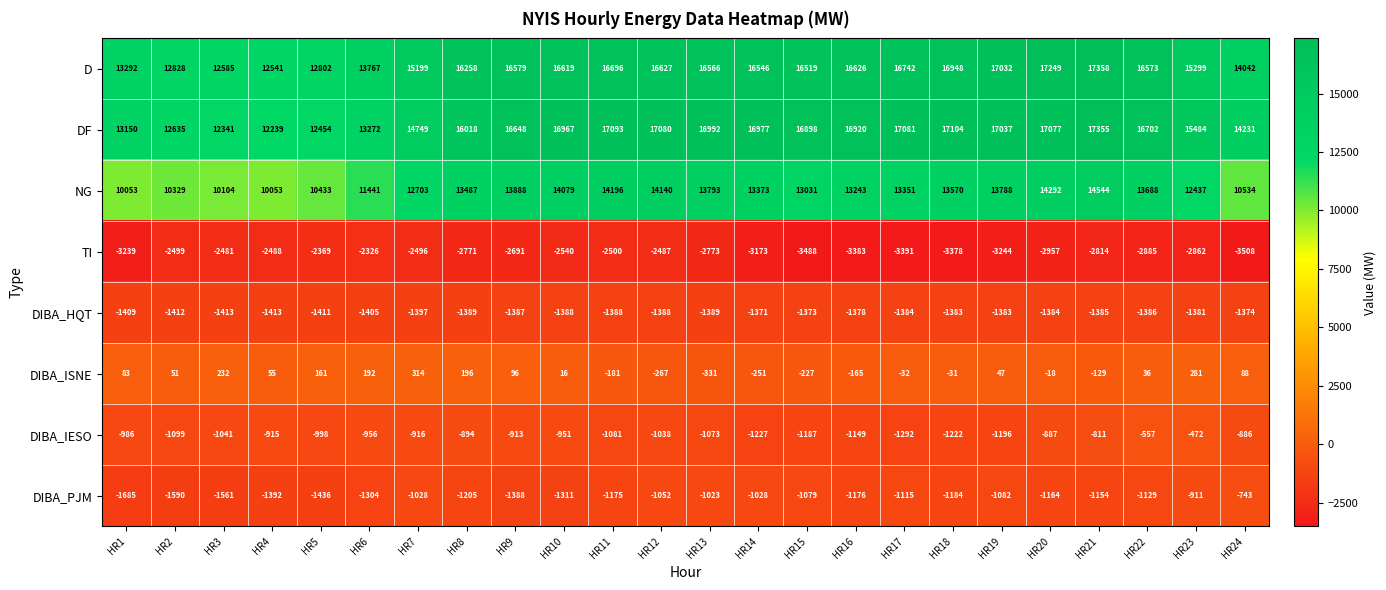

Count the number of data series in this chart.

8